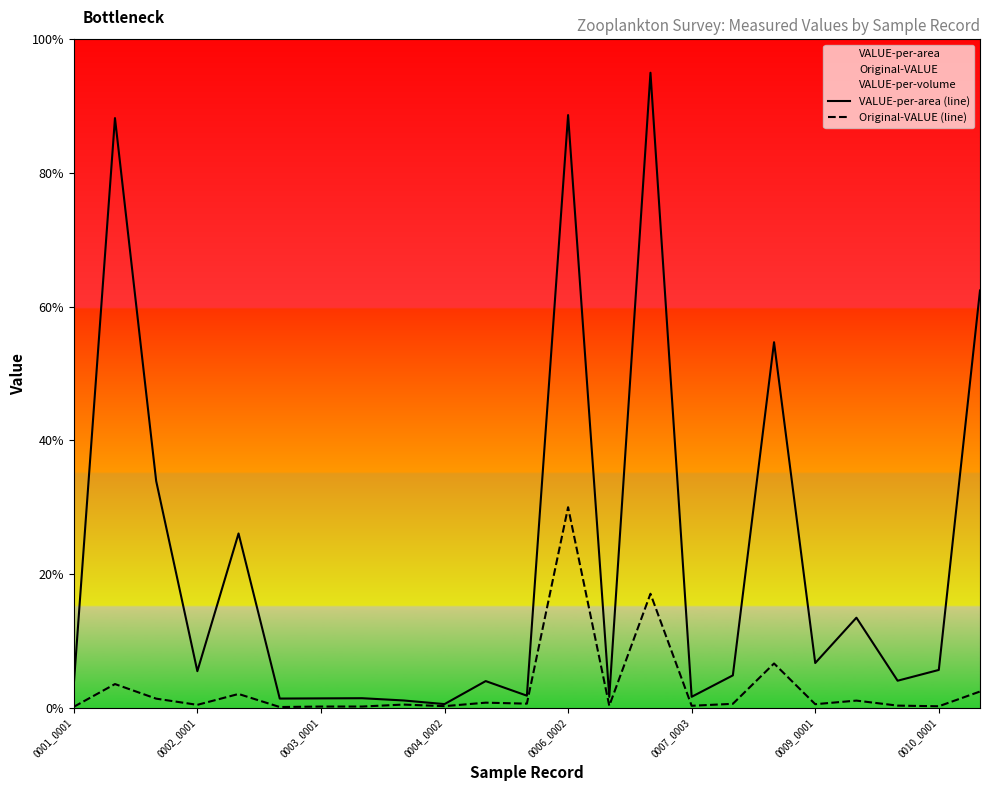

How many lines are shown in the chart?

2